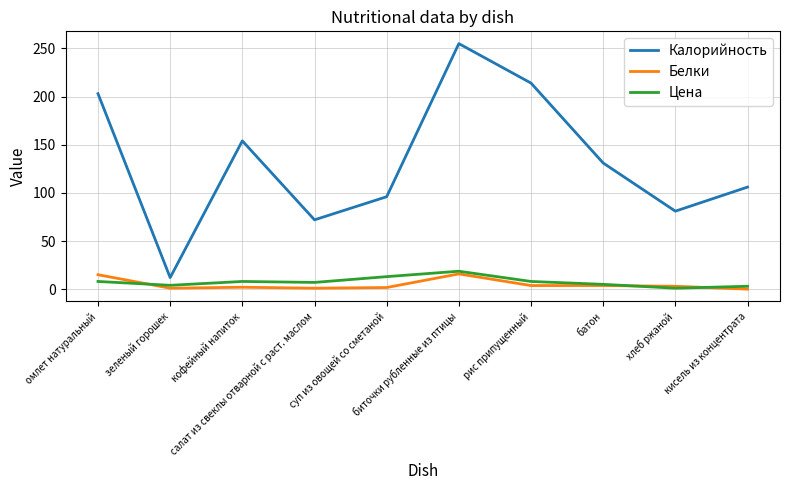

What is the sum of all Калорийность values?

1324.0